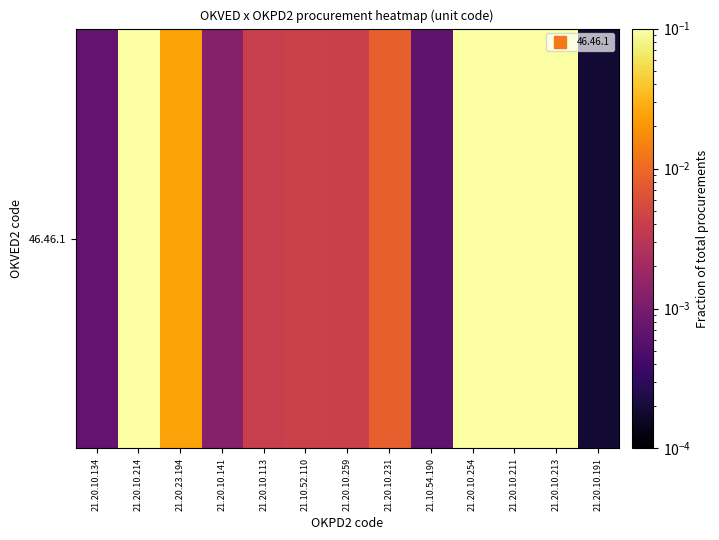

True or false: the data shows 0.0 at 21.20.10.259.

True